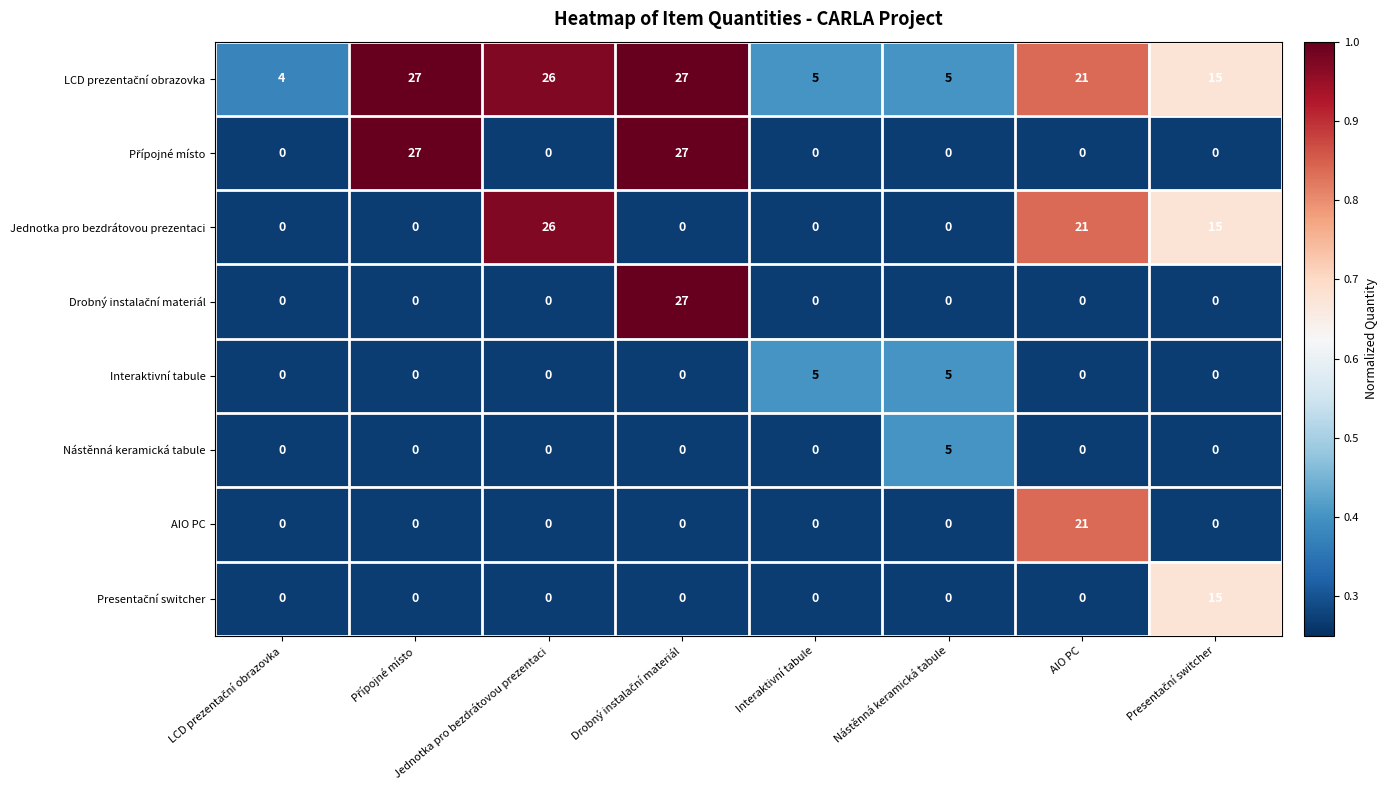

Read the Interaktivní tabule value at Nástěnná keramická tabule.

5